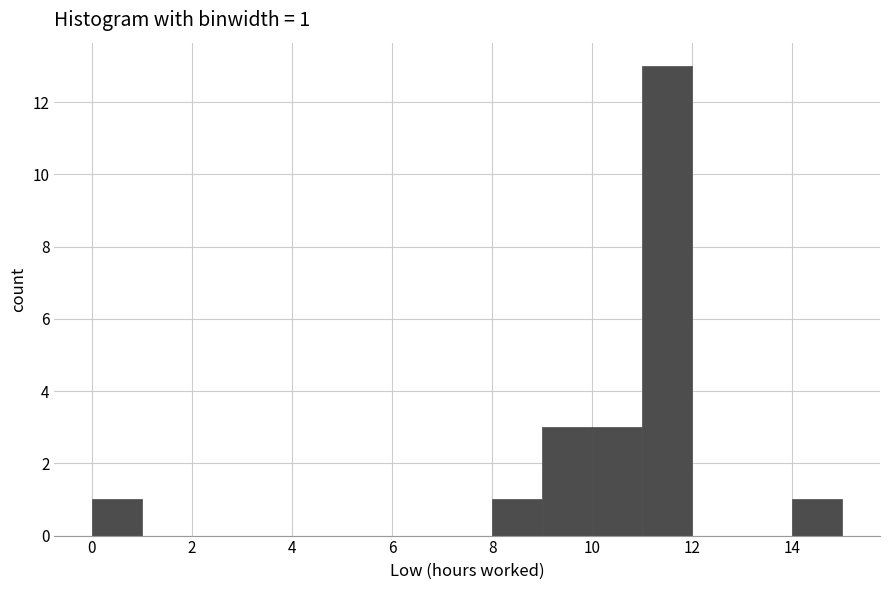

Which range on the x-axis has the tallest bar?

11 to 12